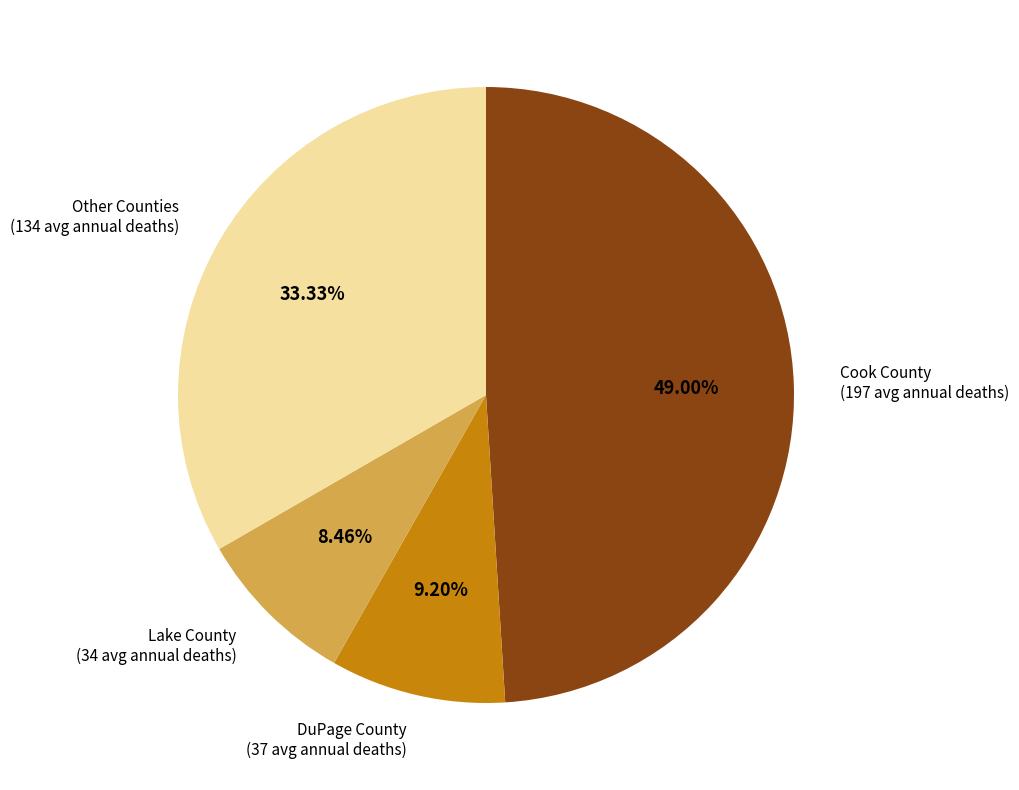

Which category has the biggest portion of the pie?

Cook County